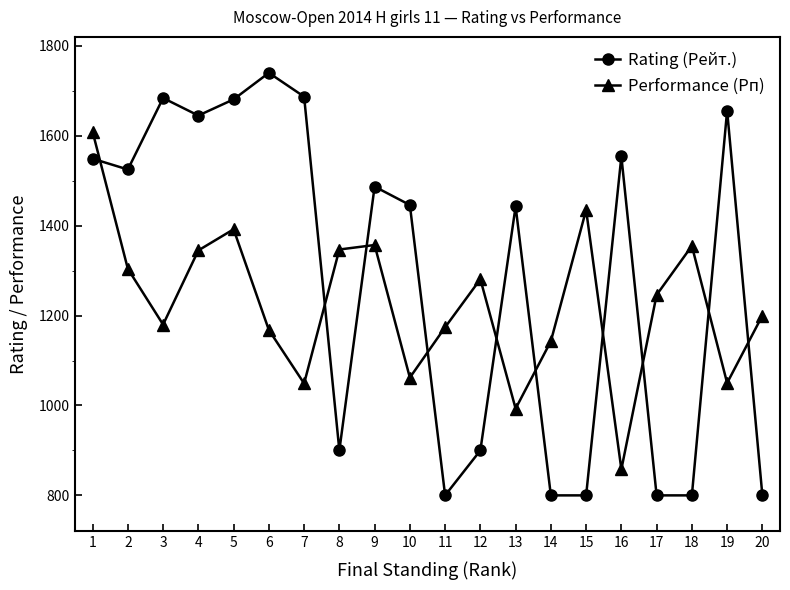

Which series has the largest total across all categories?

Rating (Рейт.)